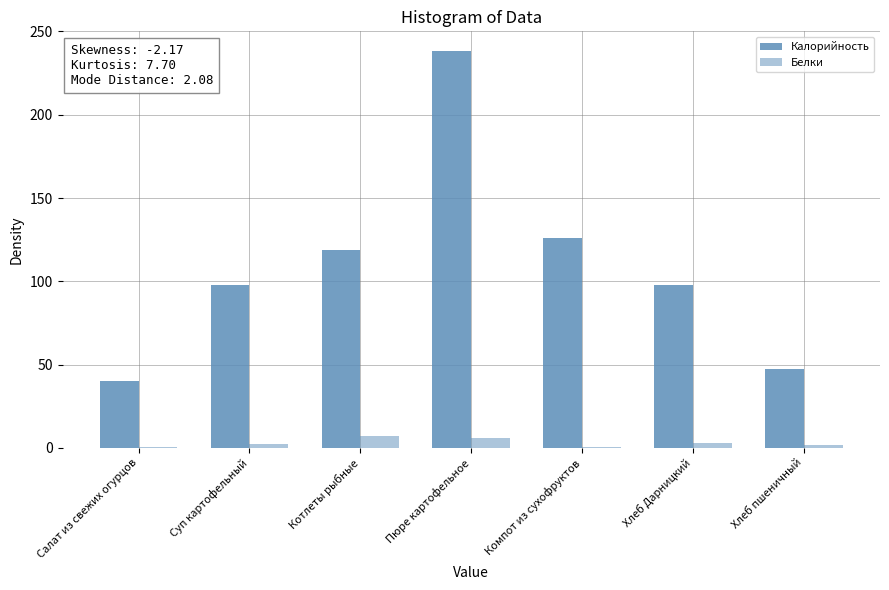

How many groups of bars are there?

7